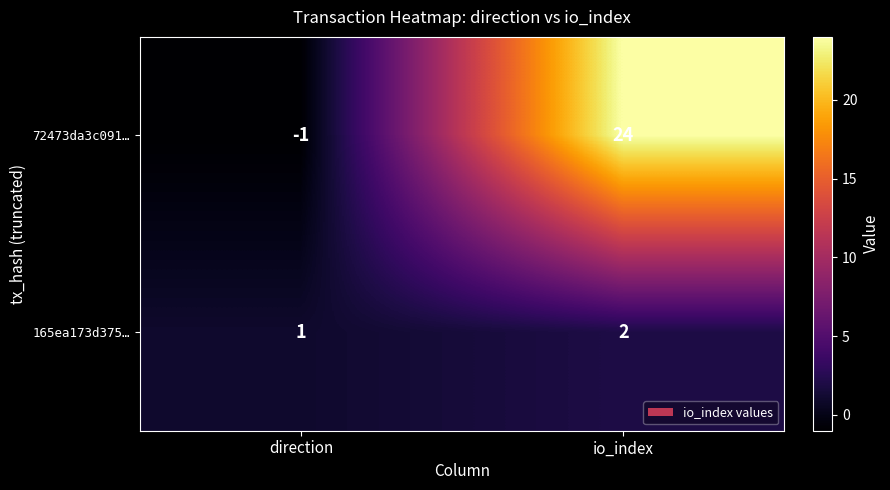

Which series has the largest total across all categories?

72473da3c091…